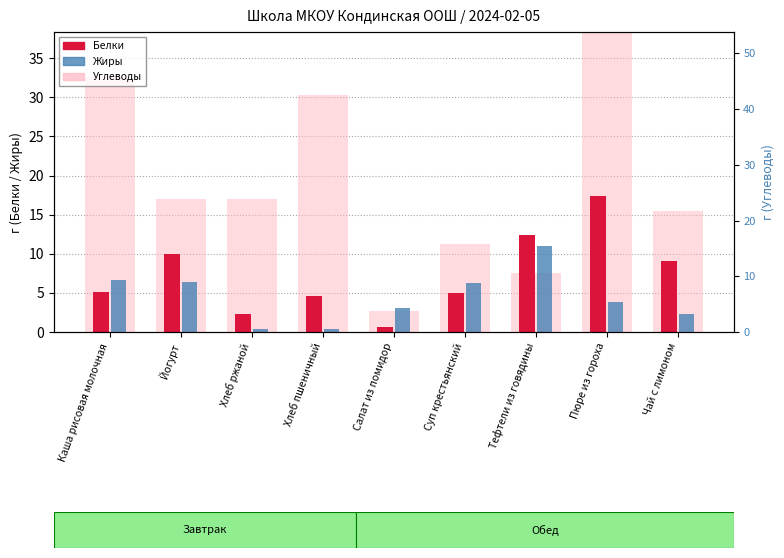

Which label corresponds to the smallest value in the chart?

Хлеб ржаной